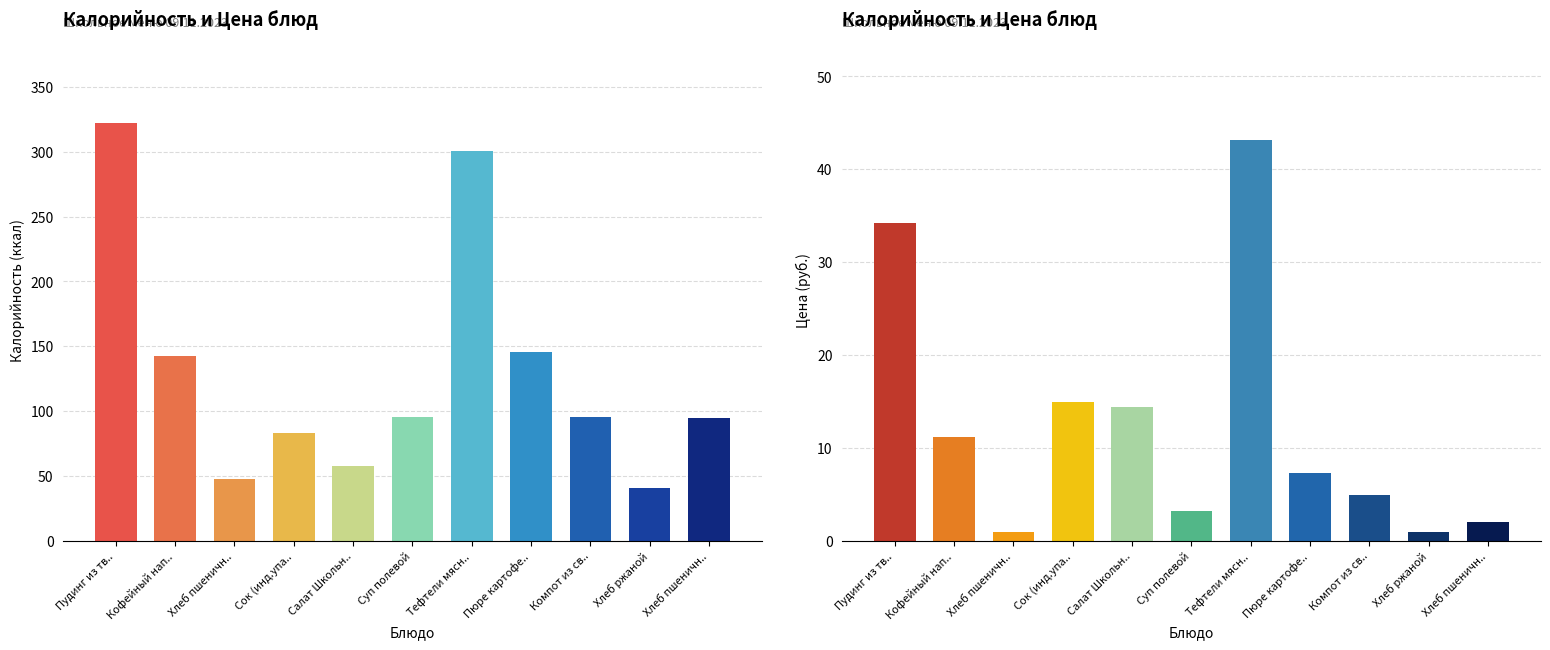

Count the number of data series in this chart.

2